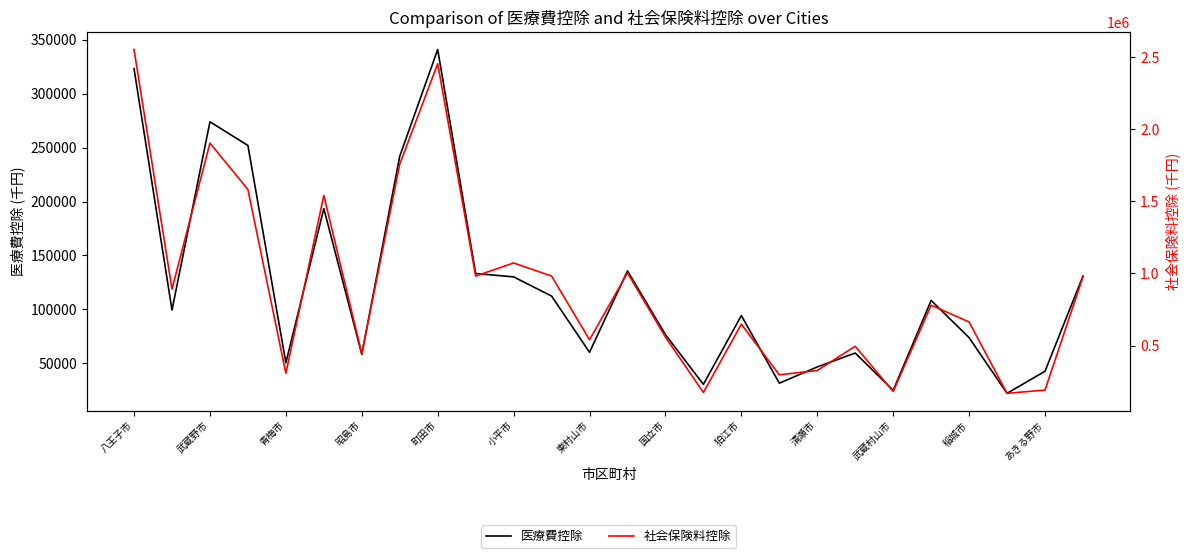

What is the value of the 社会保険料控除 point at the 14th from the left?

1003731